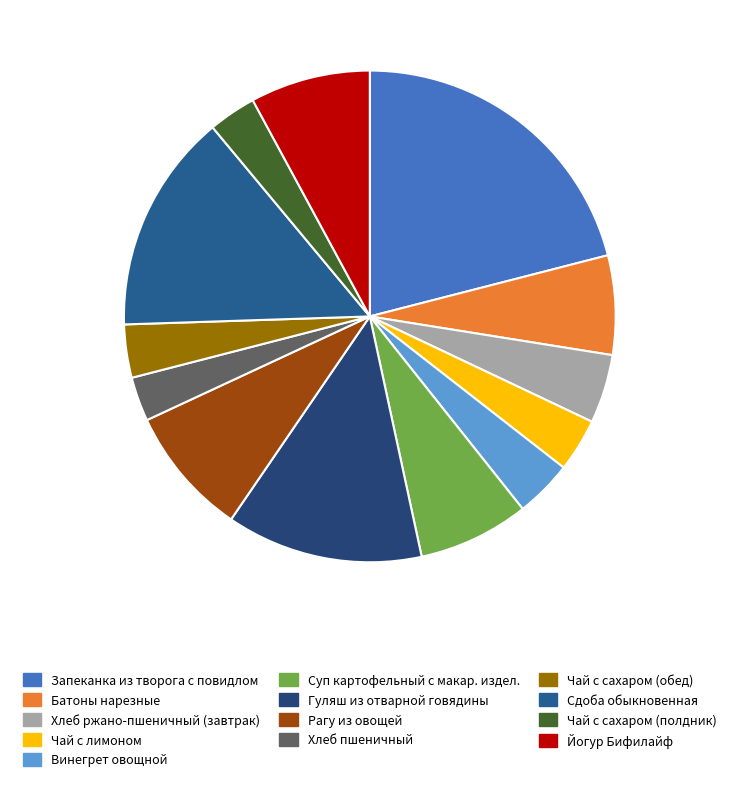

Combined, what portion of the pie is Хлеб ржано-пшеничный (завтрак) and Чай с лимоном?

8.0%